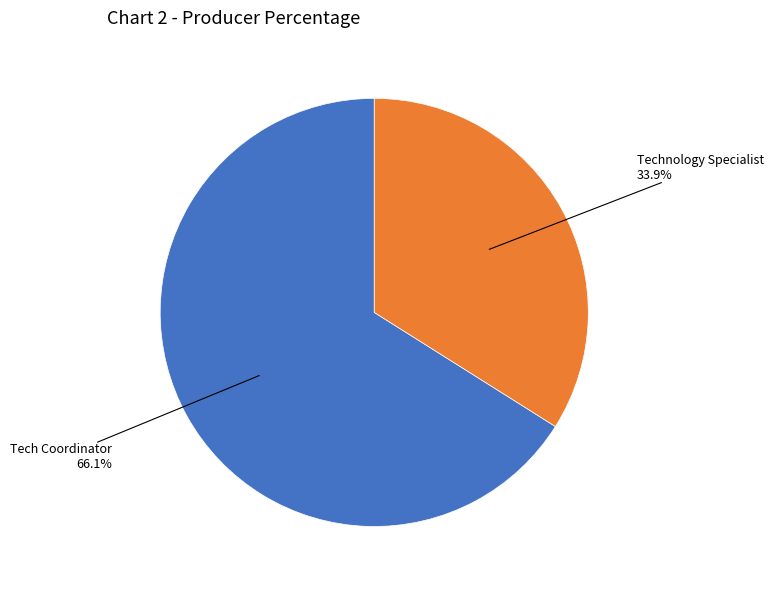

Is there any slice that represents more than half of the pie?

Yes